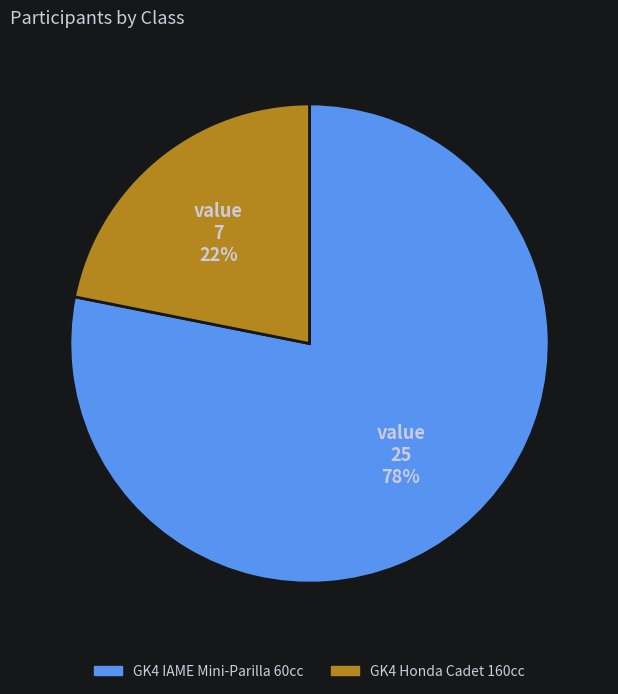

Which category has the biggest portion of the pie?

GK4 IAME Mini-Parilla 60cc